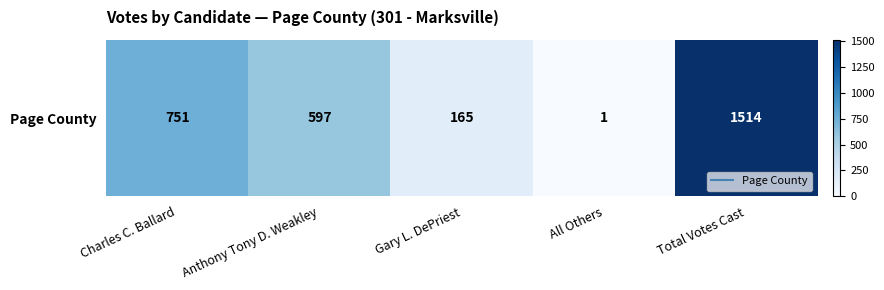

List the labels in order of value, smallest first.

All Others, Gary L. DePriest, Anthony Tony D. Weakley, Charles C. Ballard, Total Votes Cast